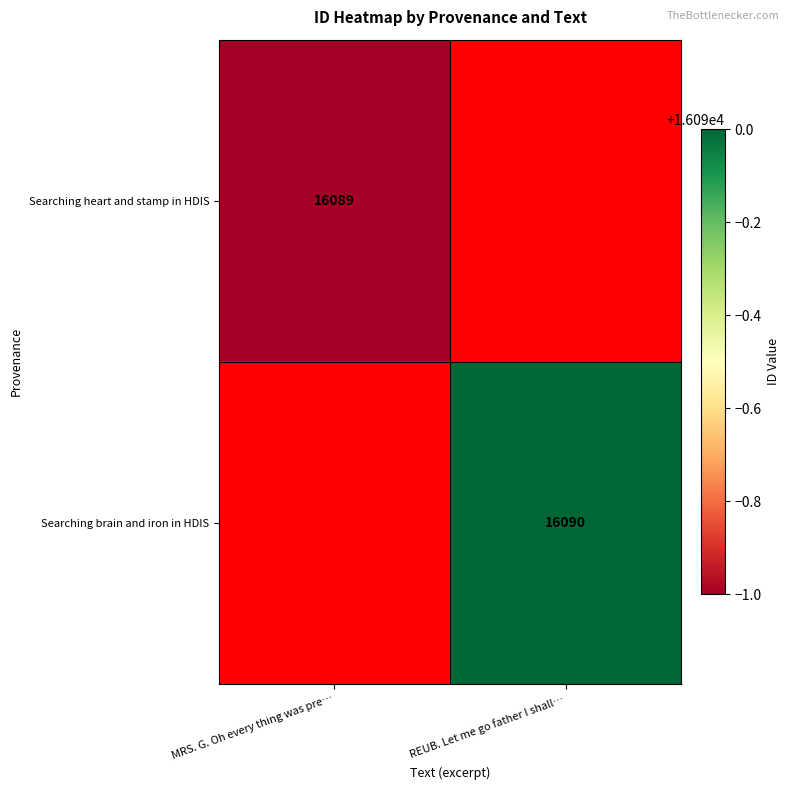

What is the minimum value shown in the chart?

16089.0